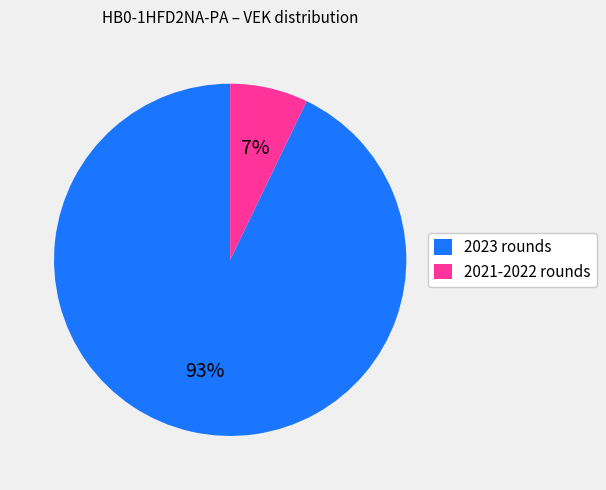

Is the sum of 2021-2022 rounds and 2023 rounds greater than half?

Yes